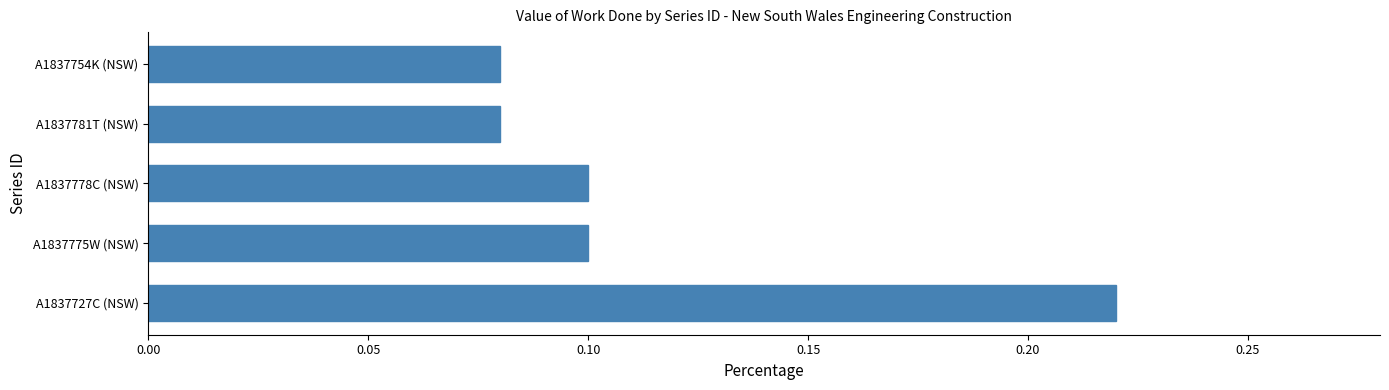

What is the sum of all values?

0.6